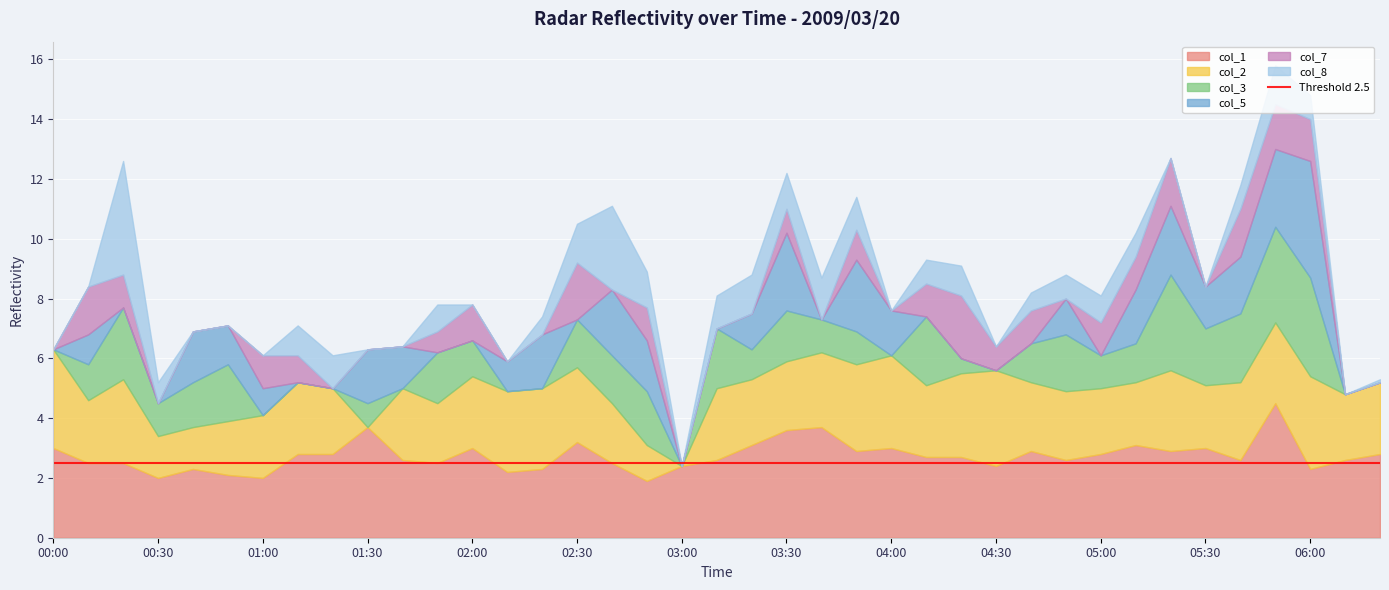

True or false: col_5 and col_1 intersect in this chart.

True